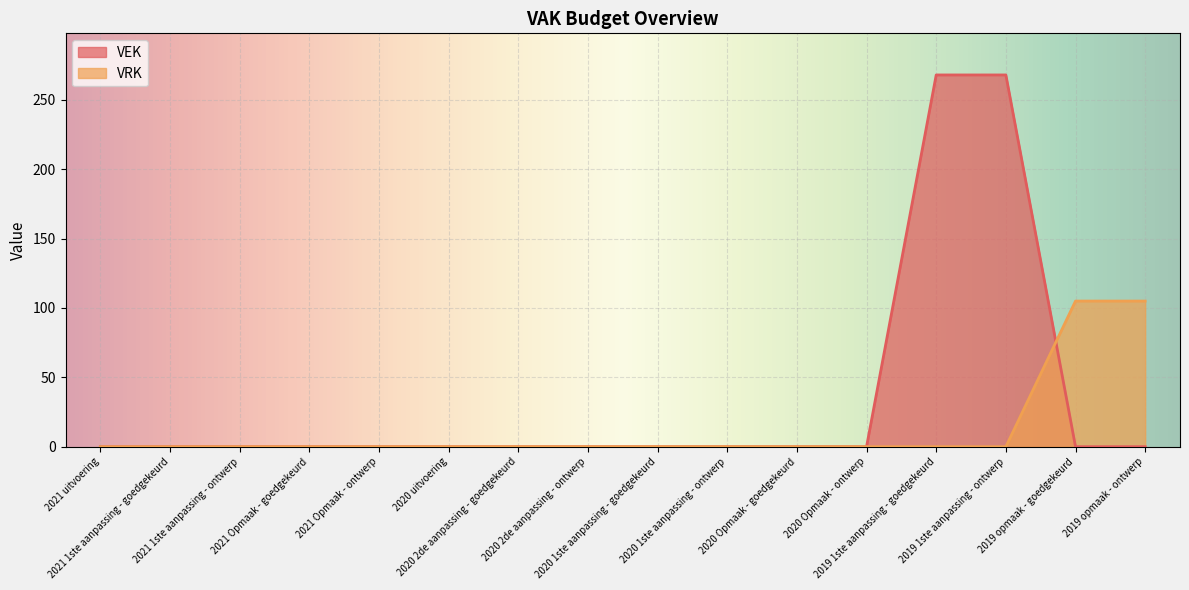

How many values in VRK are above zero?

2